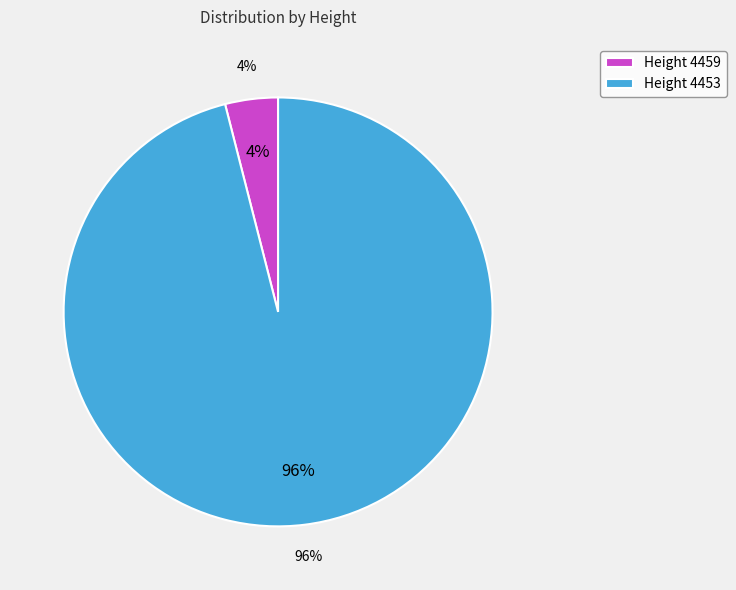

Is Height 4453 the majority of the pie?

Yes